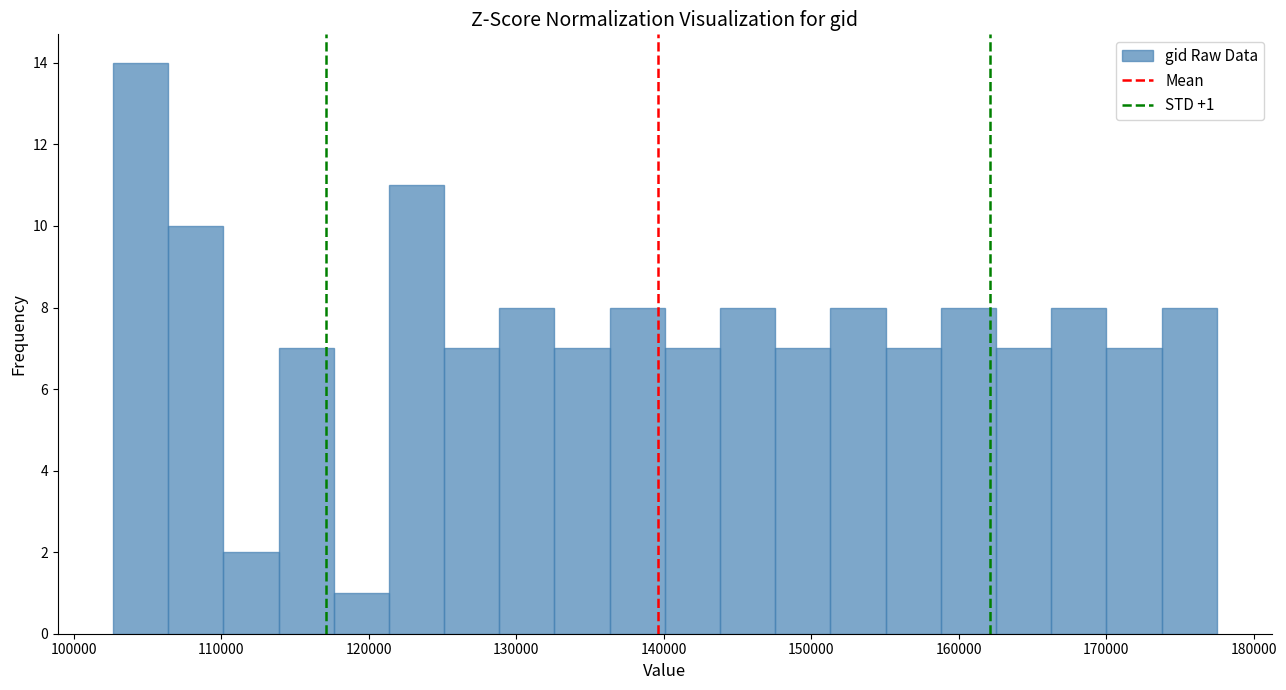

Around what value on the x-axis is the tallest bar? Give the approximate position of its centre, as read against the axis.

105000